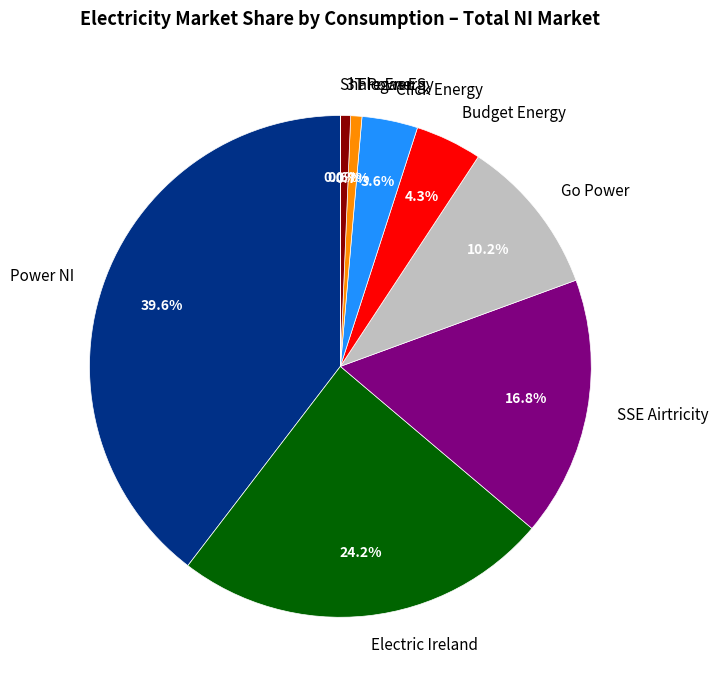

What is the largest slice in the pie chart?

Power NI